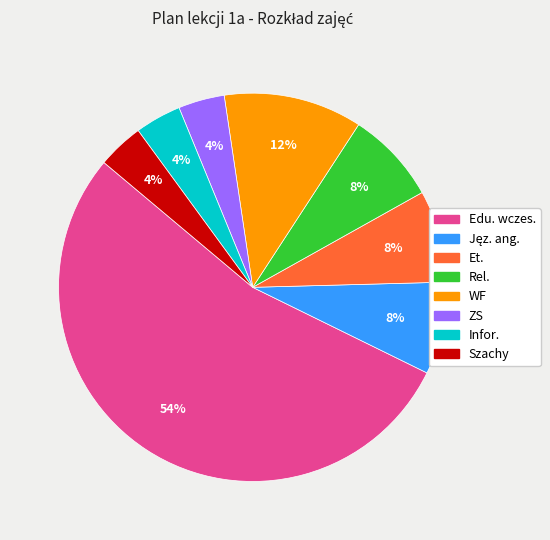

Combined, do Et. and Rel. account for over 50%?

No